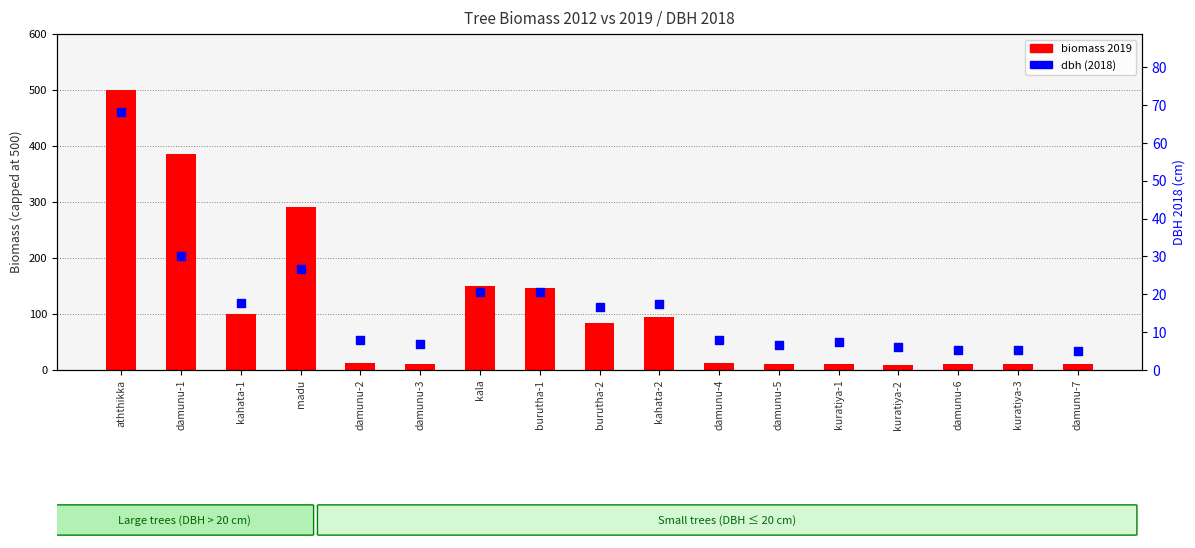

What is the total value across all series at kuratiya-2?

15.8